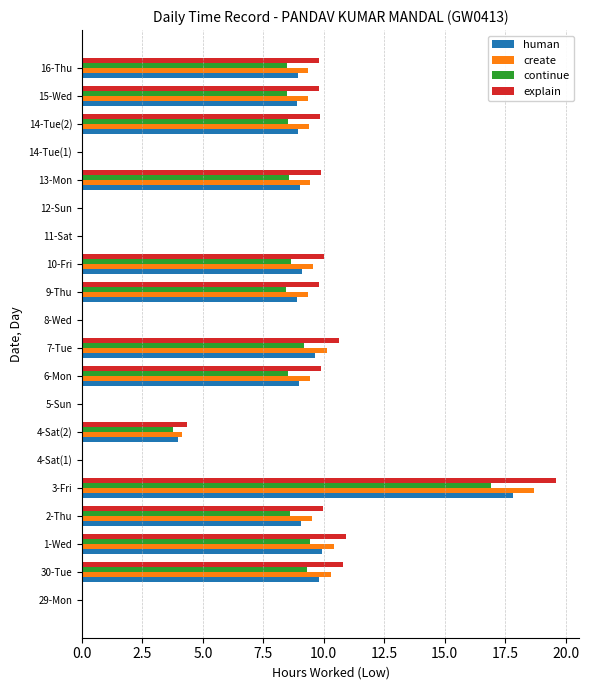

Which series has the largest total across all categories?

explain